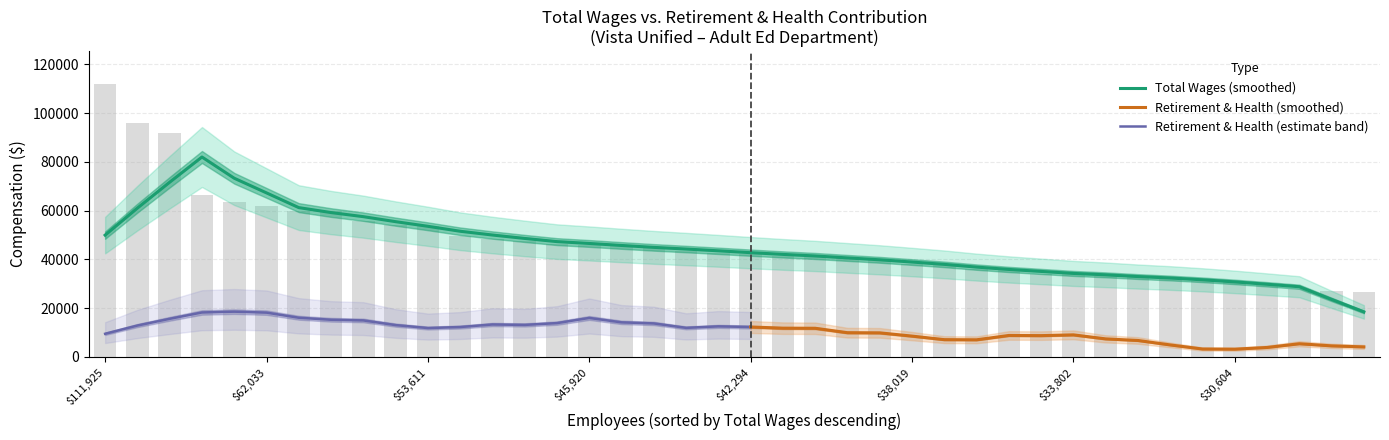

Approximately how many times larger is the value at 59715 compared to 43411?

1.4